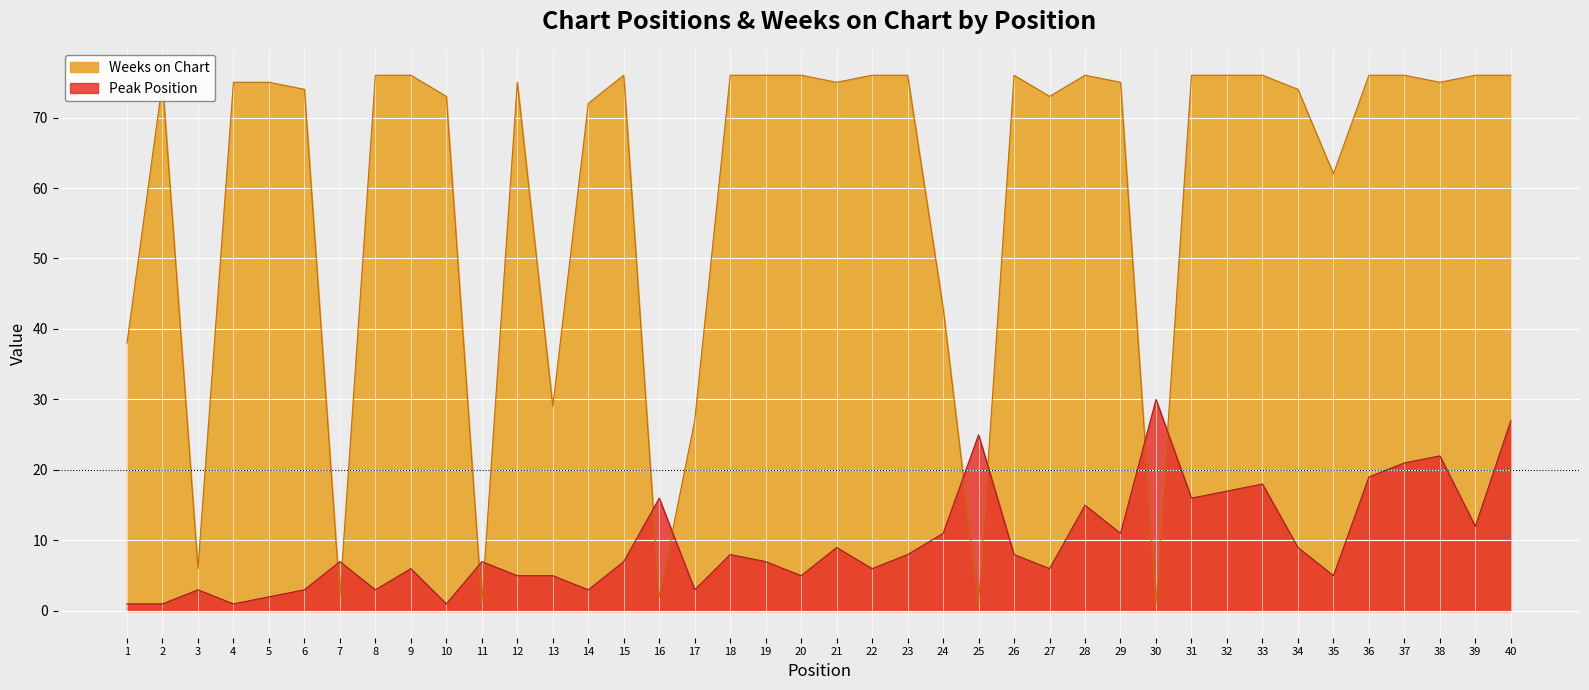

What is the highest value of the Weeks on Chart series?

76